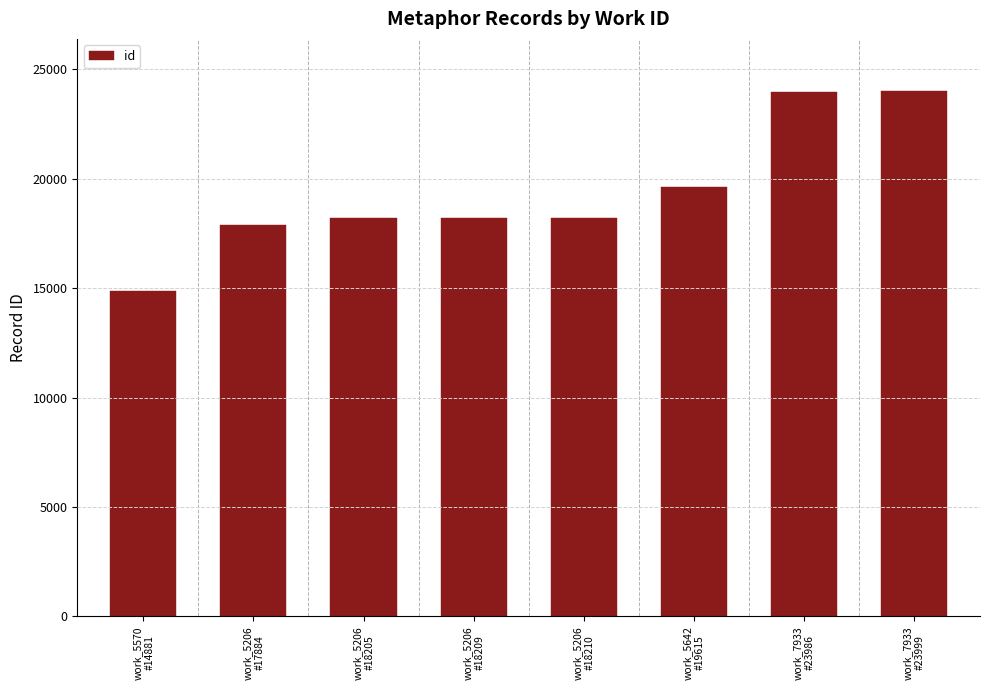

What is the label of the 6th bar from the right?

work_5206
#18205